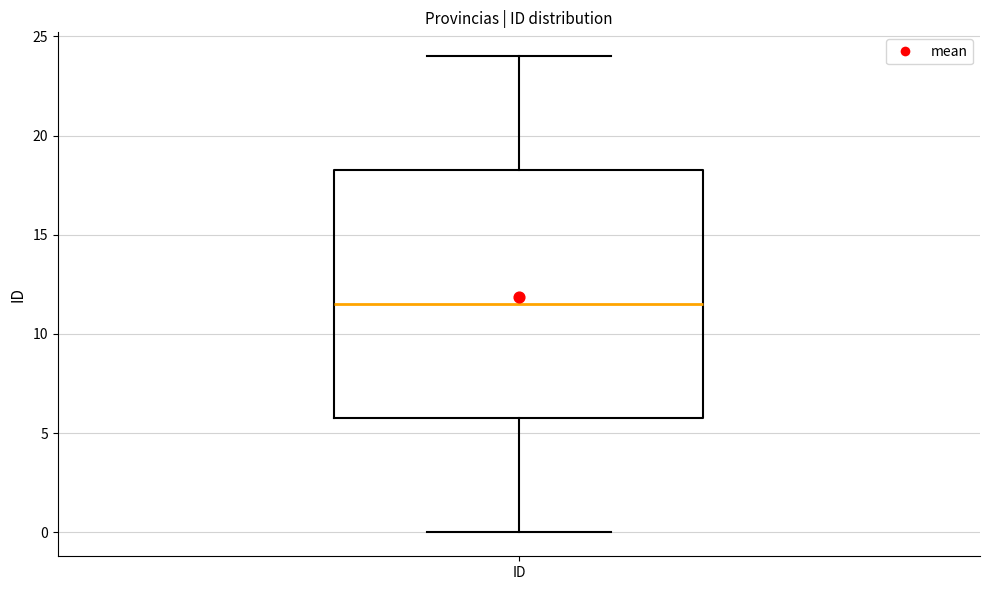

Read this box plot against the y-axis: the position of the median line, the range covered by the box, and the ends of both whiskers. The values are not printed on the chart, so give them approximately, as read against the axis.

median 11.5, box 6.0 to 18.5, whiskers 0.0 to 24.0